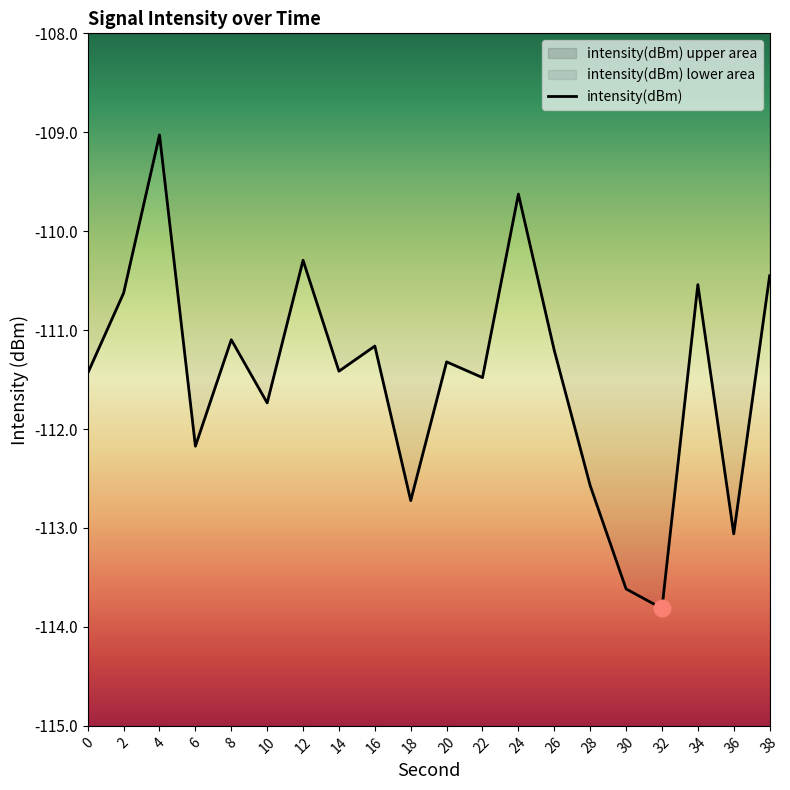

The value at 36 is -113.1. True or false?

True